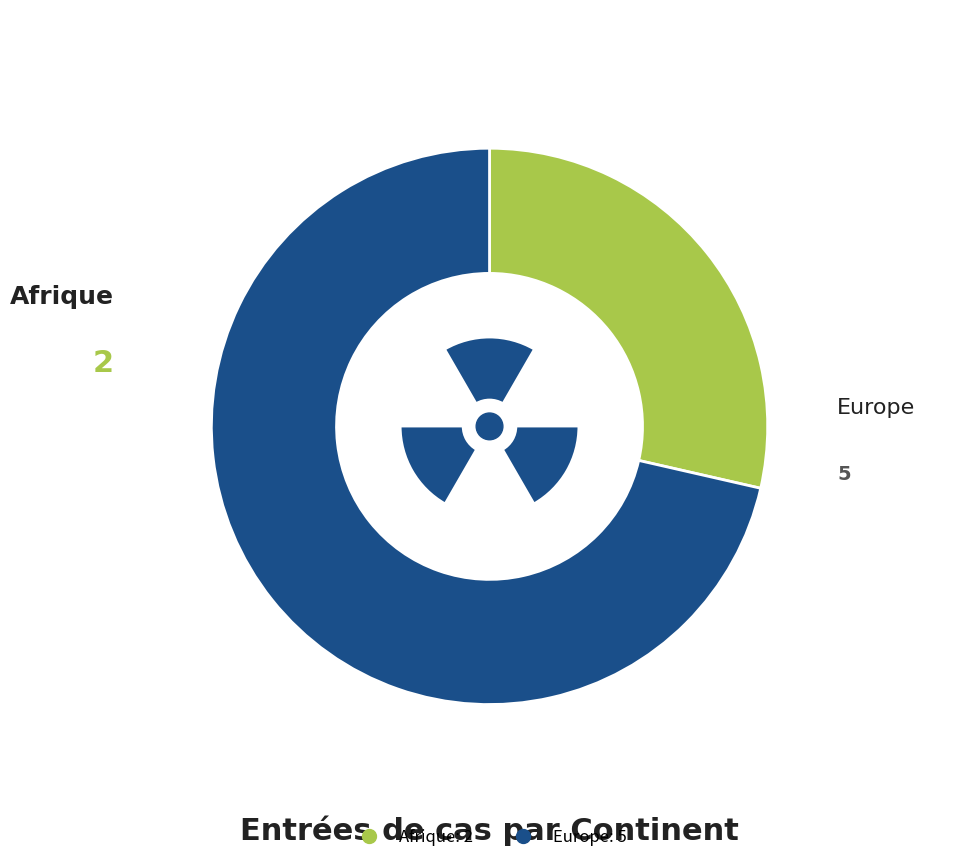

What is the largest slice in the pie chart?

Europe